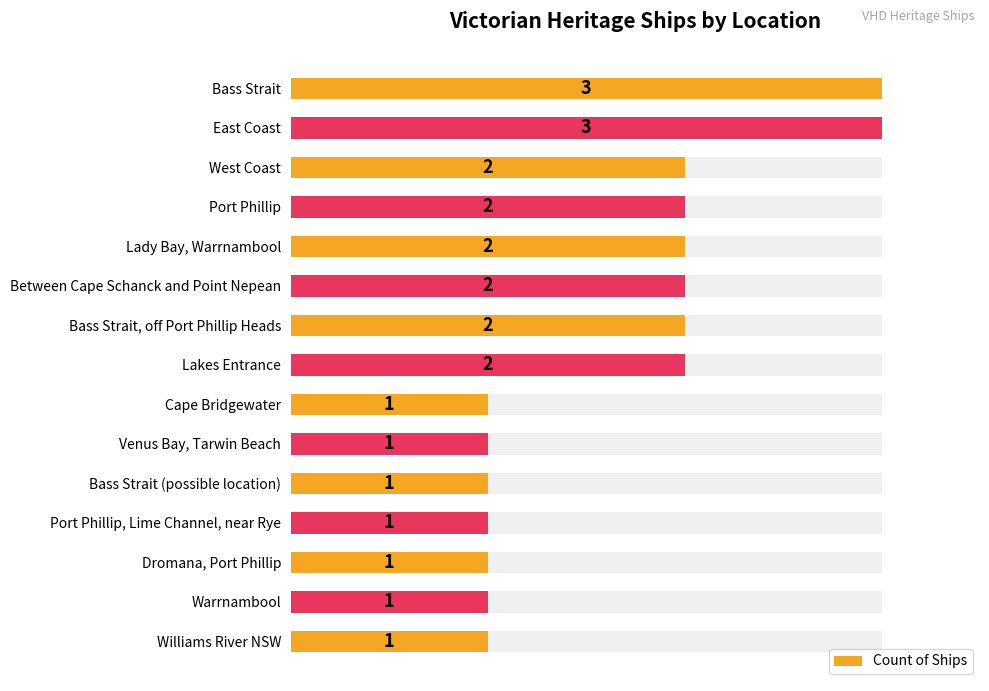

What is the greatest value displayed?

3